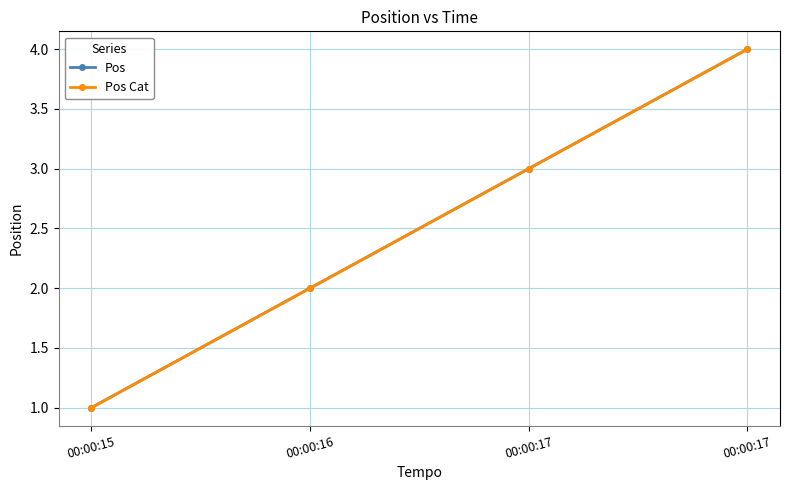

Is this an area chart (filled region under the line)?

No